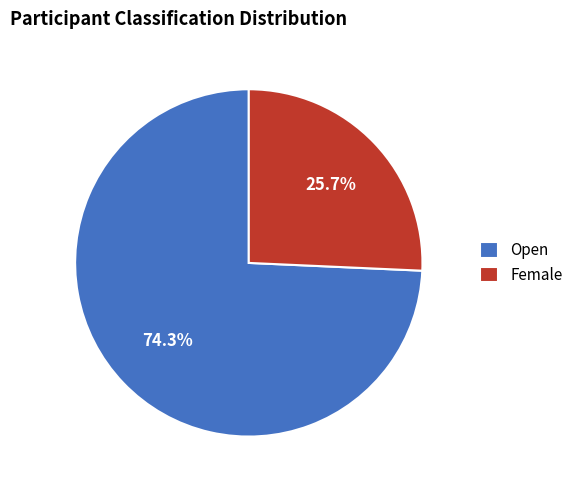

What is the majority slice?

Open